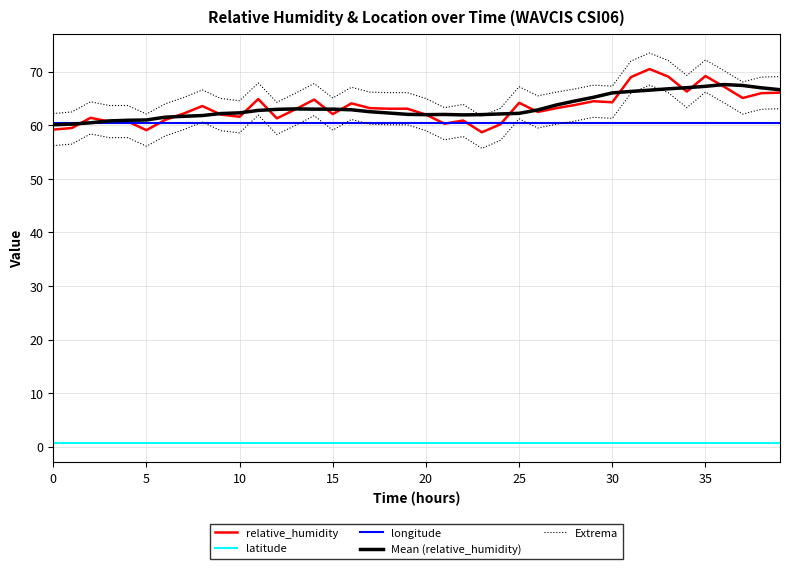

What is the lowest value of the longitude series?

60.4